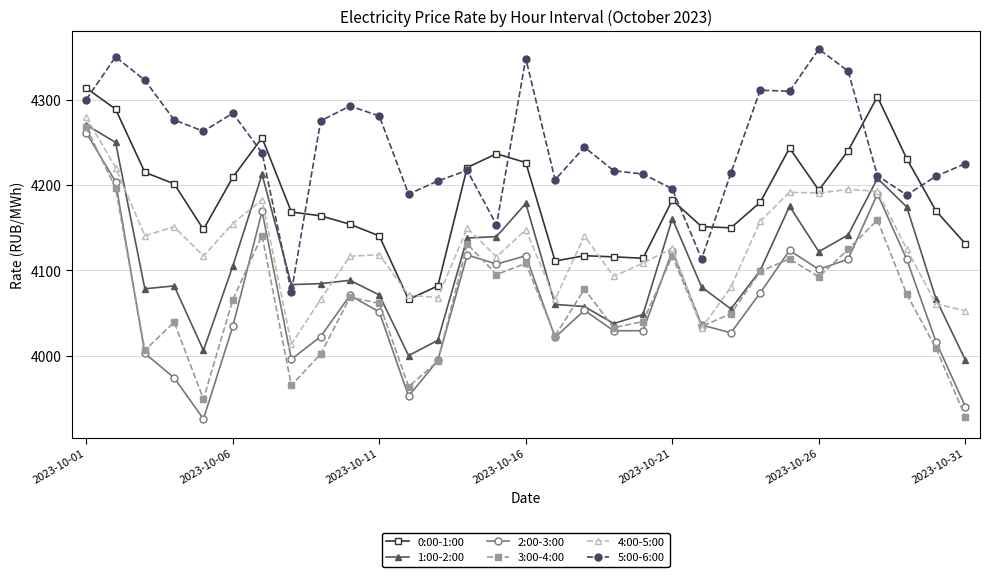

What is the value of the 0:00-1:00 point at the 25th from the left?

4243.2